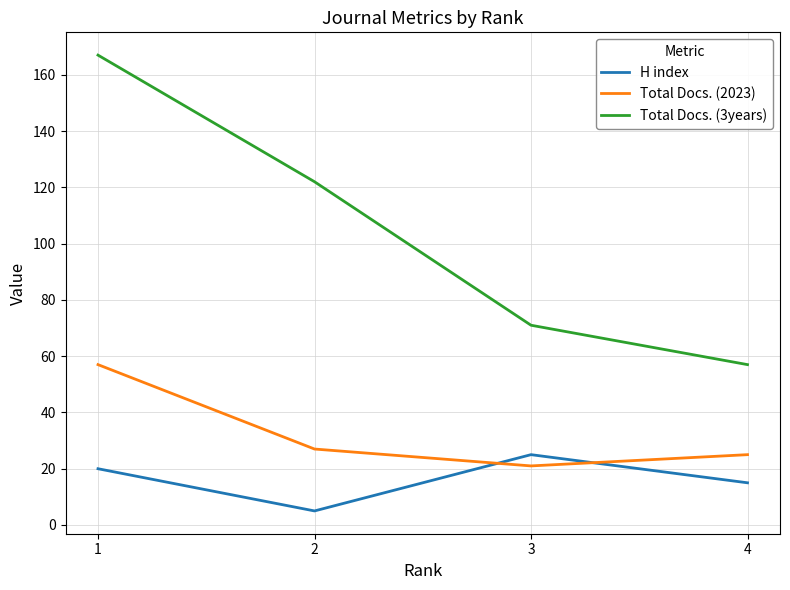

What is the difference between the Total Docs. (2023) values at 3 and 2?

6